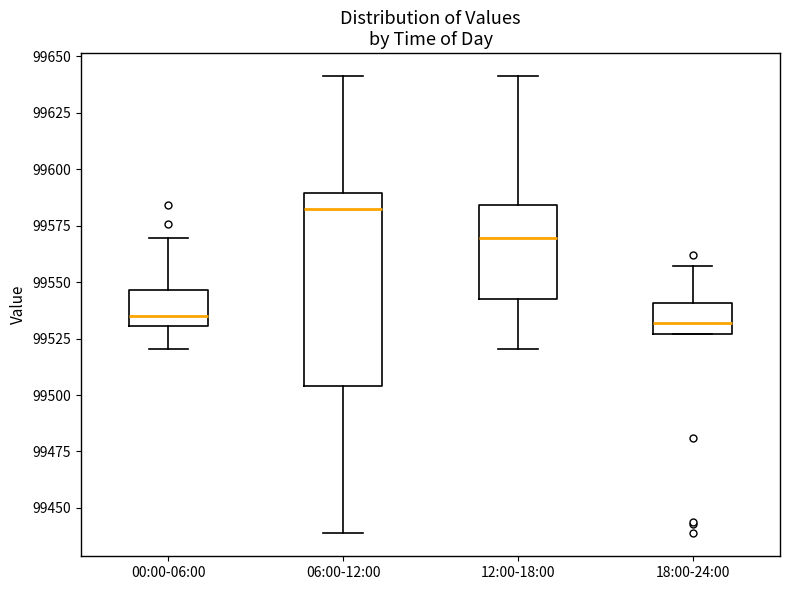

Reading left to right, transcribe this box plot: for each box, give where its median line is, the range the box spans, and where its two whiskers end, as read against the y-axis. The values are not printed on the chart, so give them approximately, as read against the axis.

00:00-06:00: median 99535, box 99530 to 99545, whiskers 99520 to 99570
06:00-12:00: median 99580, box 99505 to 99590, whiskers 99440 to 99640
12:00-18:00: median 99570, box 99545 to 99585, whiskers 99520 to 99640
18:00-24:00: median 99530, box 99525 to 99540, whiskers 99525 to 99555